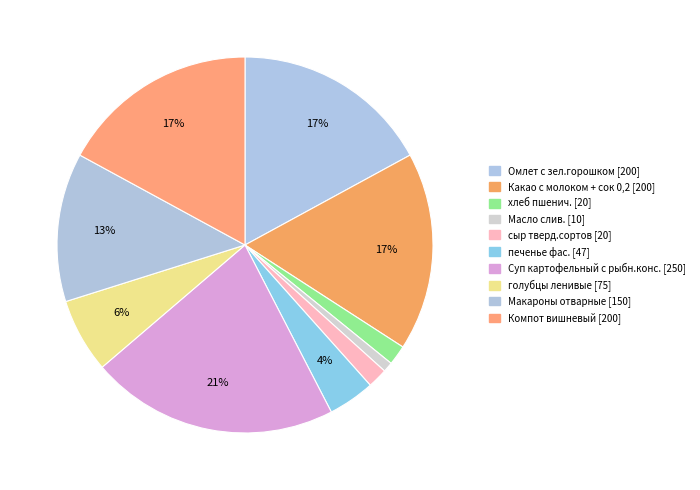

Count the number of slices in the pie.

10